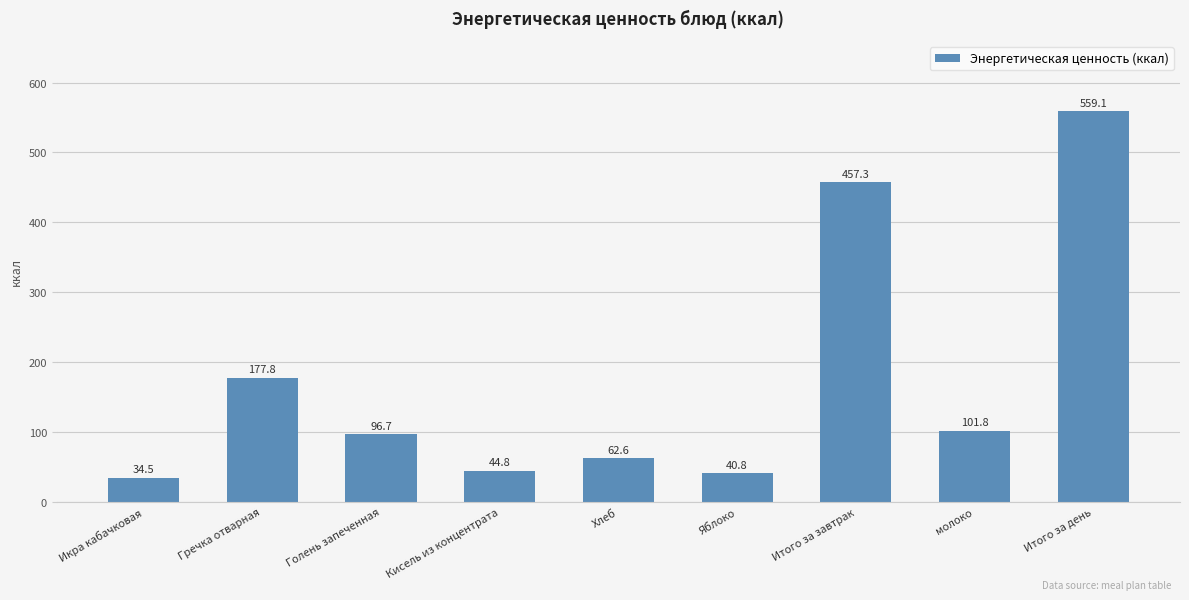

Which category has the lowest value across all series?

Икра кабачковая